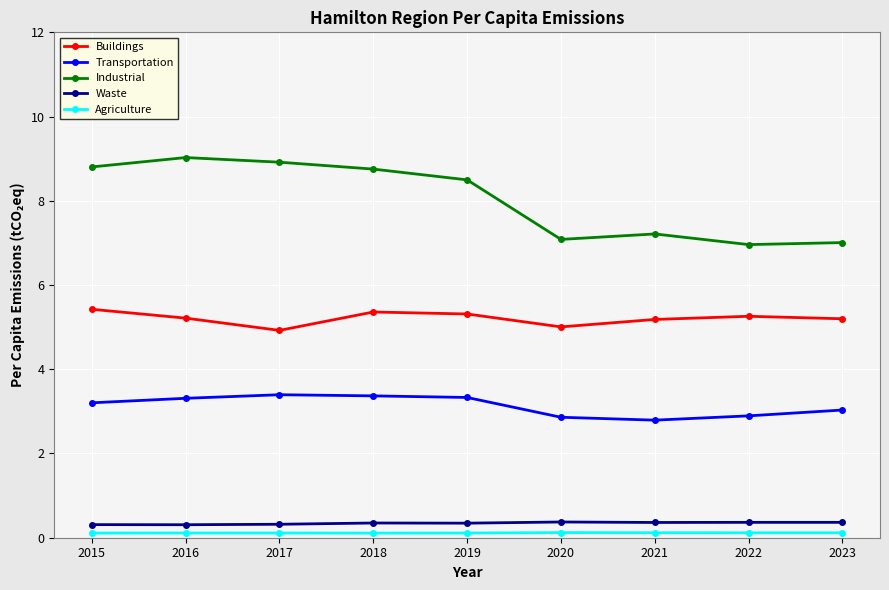

What is the spread (max minus min) of values at 2017?

8.8